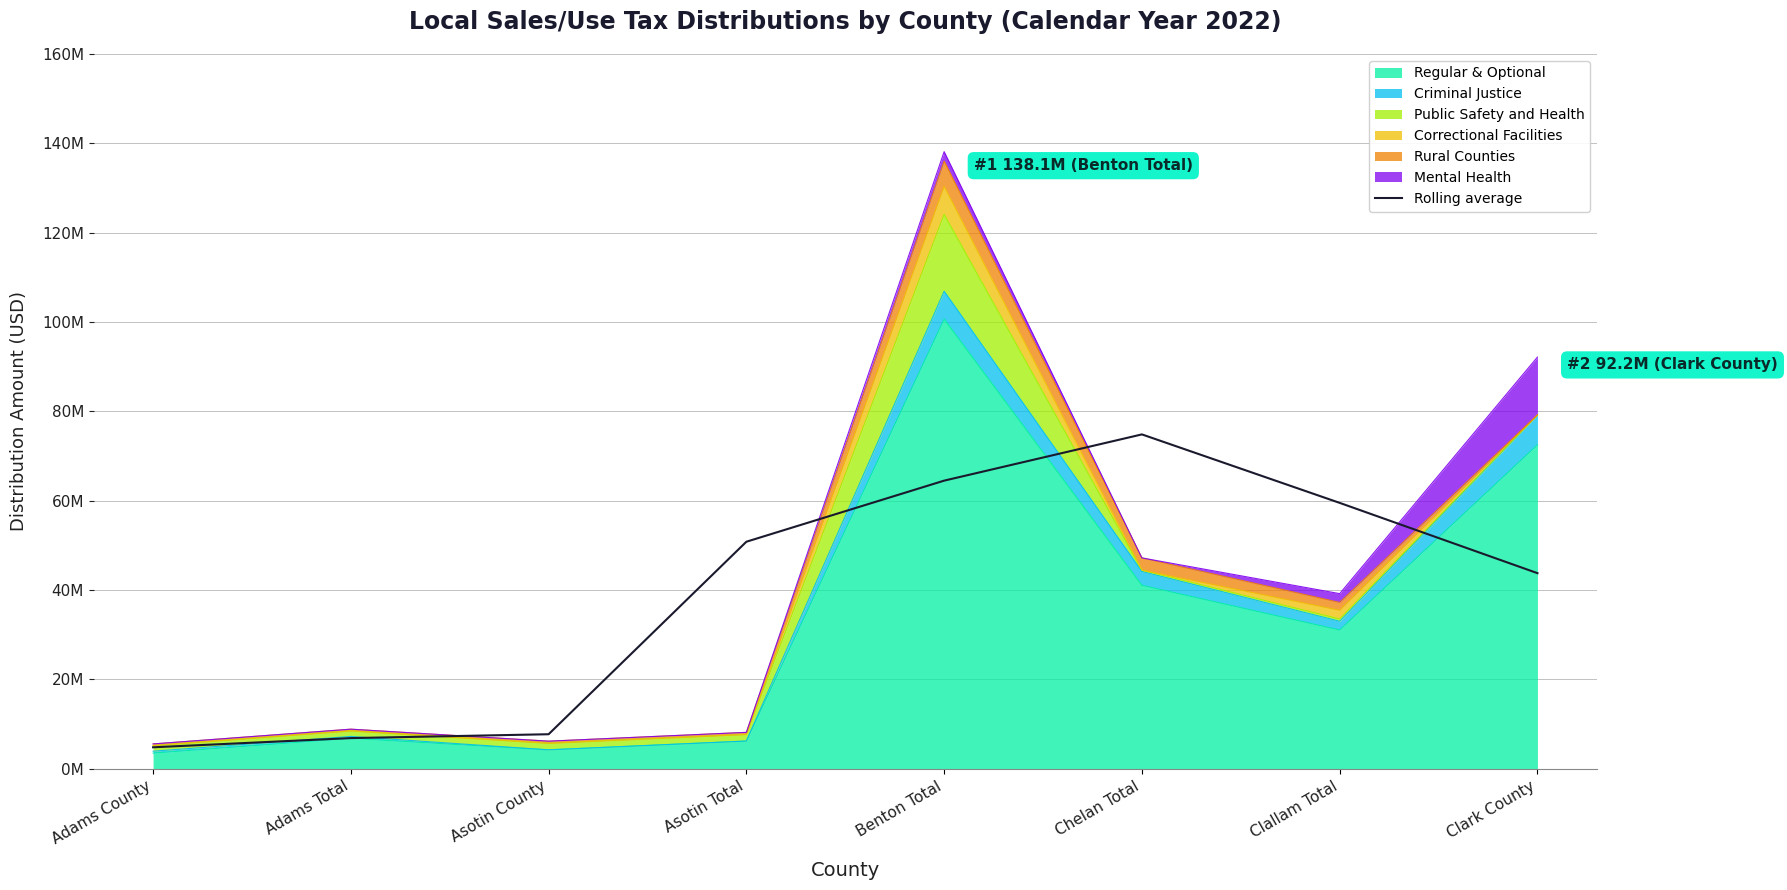

What is the value of the 6th point from the left?

74848810.6